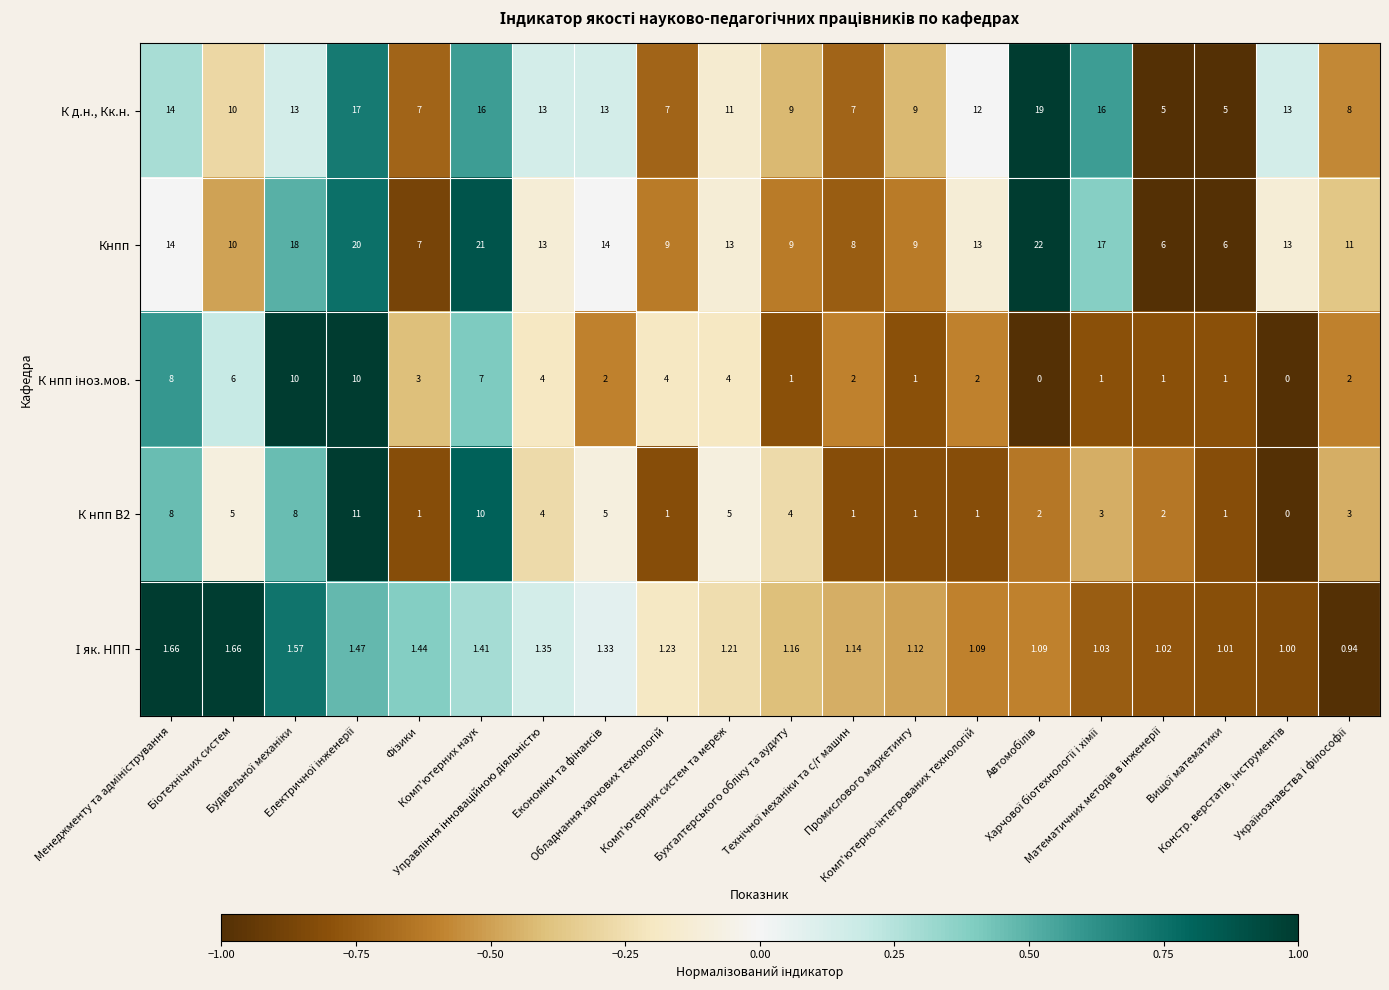

Which series has the largest total across all categories?

Кнпп